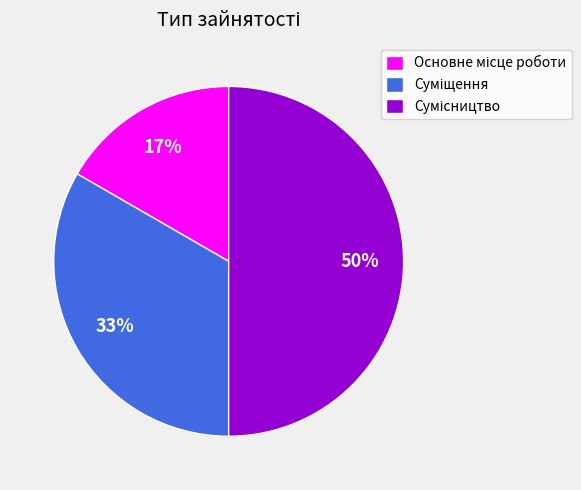

To the nearest percent, what is the difference between the largest and smallest slice percentages?

33%